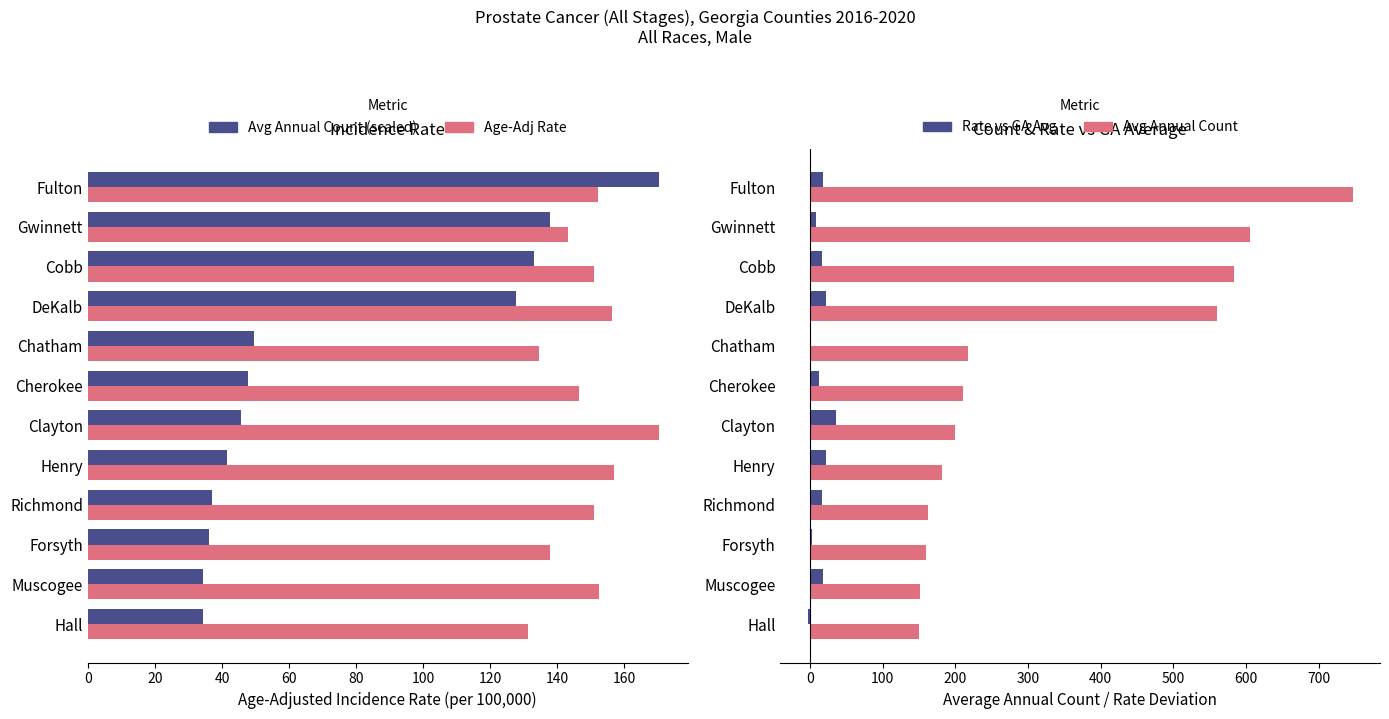

How many bars are there in total?

48